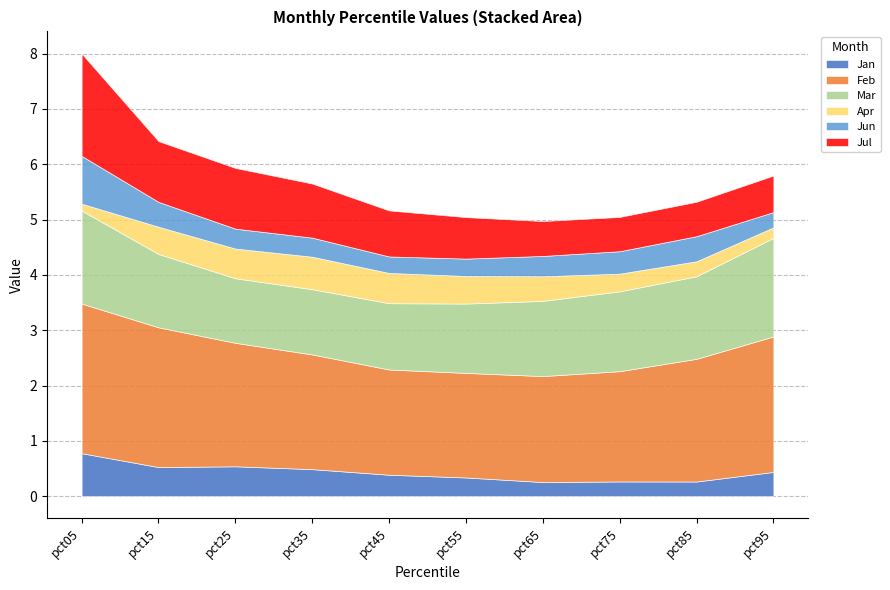

How many Apr values are between 0 and 1?

10